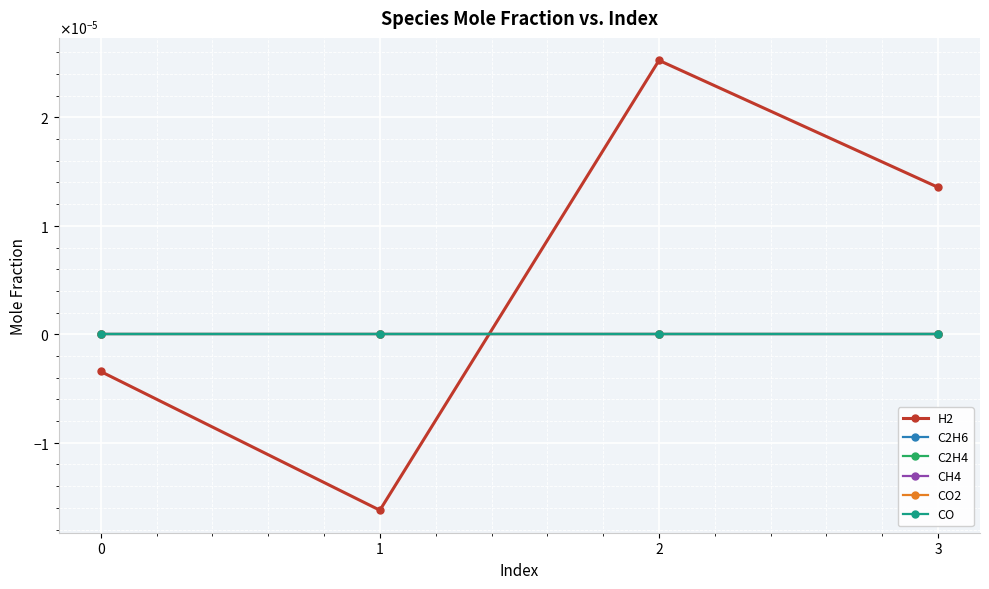

Does the chart have visible grid lines?

Yes